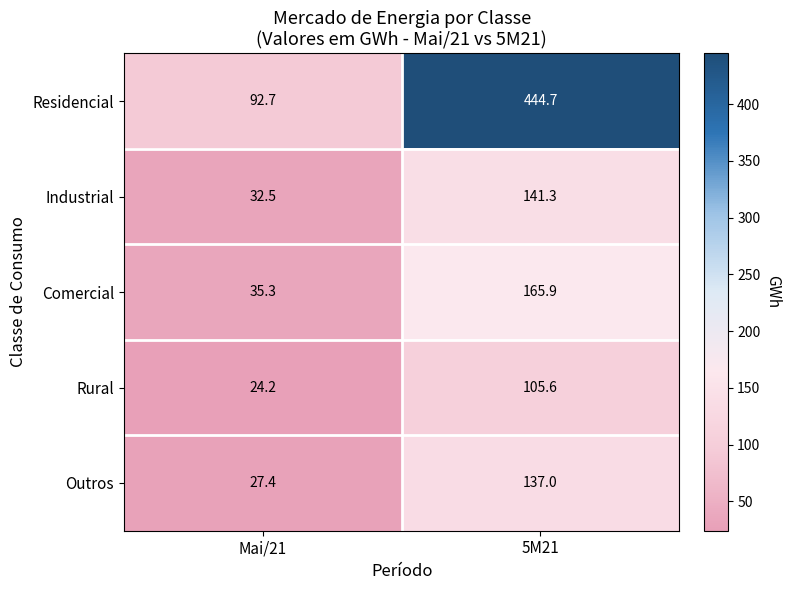

Which category has the lowest value across all series?

Mai/21